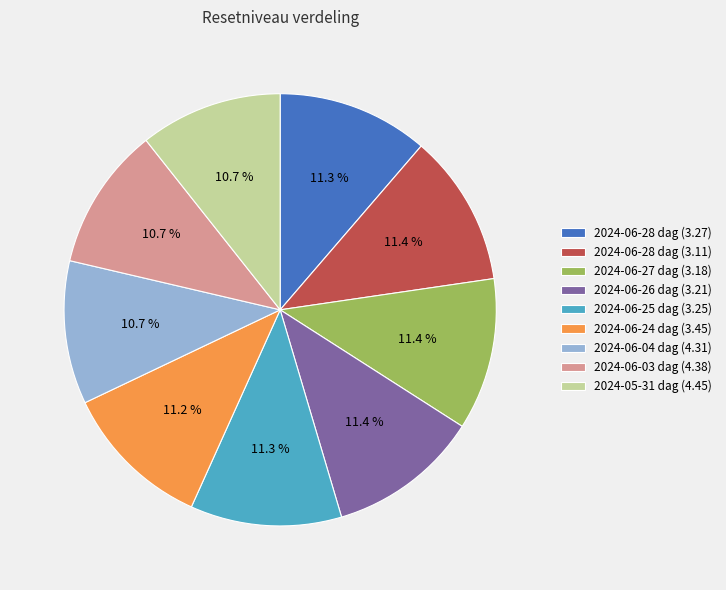

Do 2024-05-31 dag (4.45) and 2024-06-28 dag (3.27) together represent more than half of the pie?

No